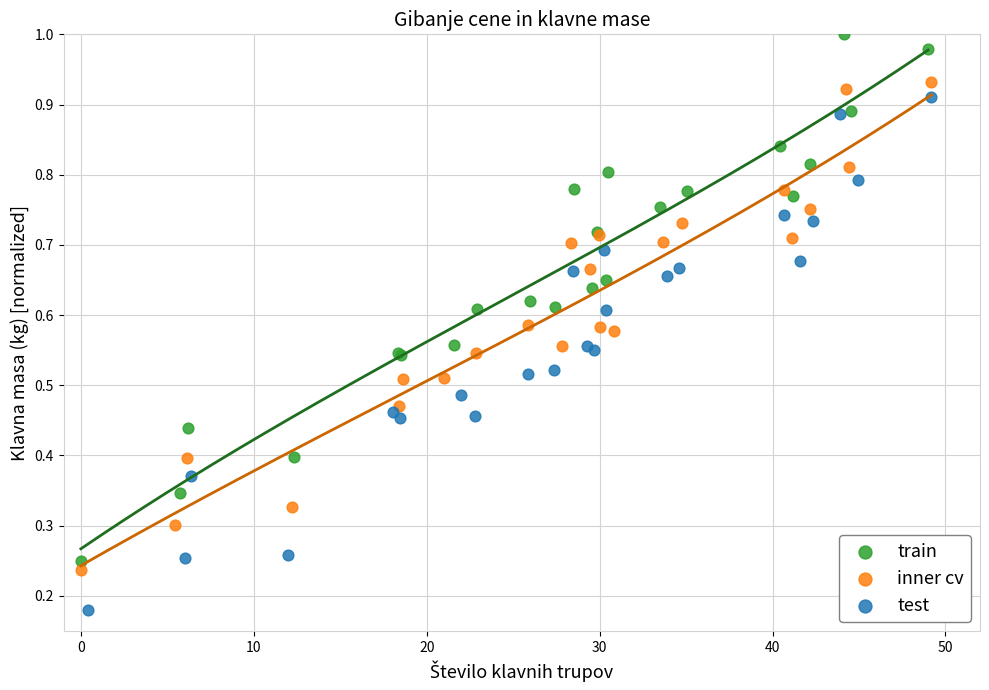

Which series reaches the maximum Y coordinate?

train